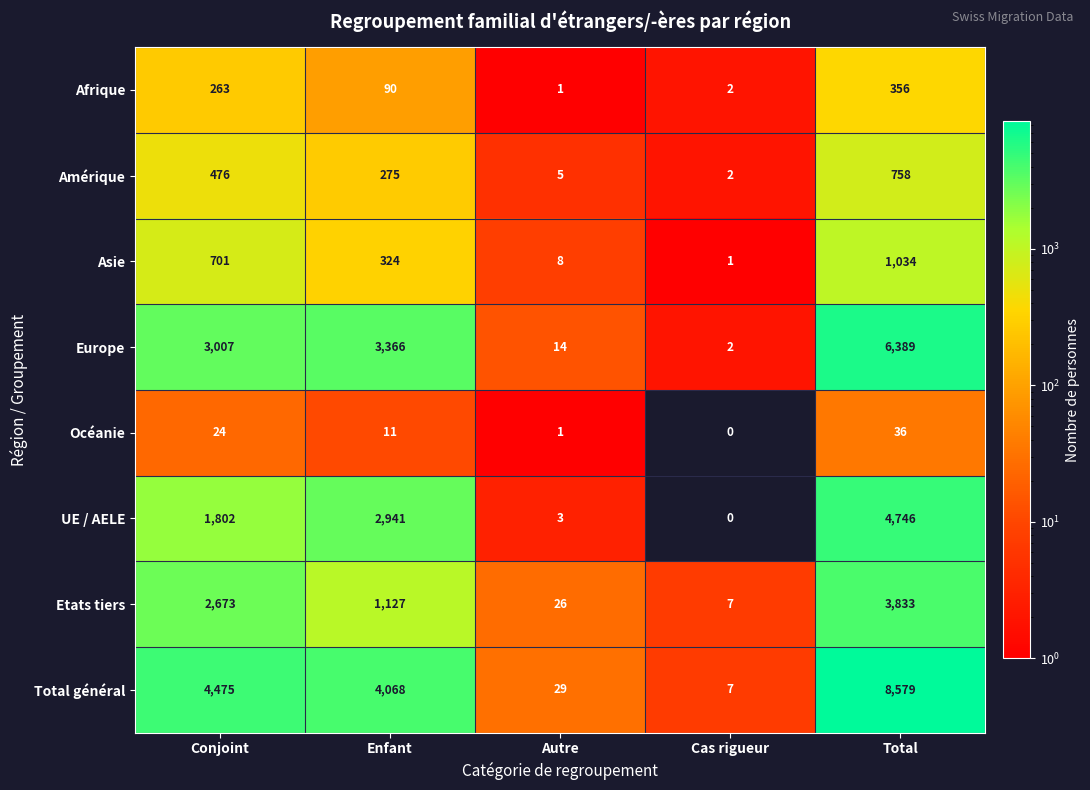

What is the spread (max minus min) of values at Autre?

28